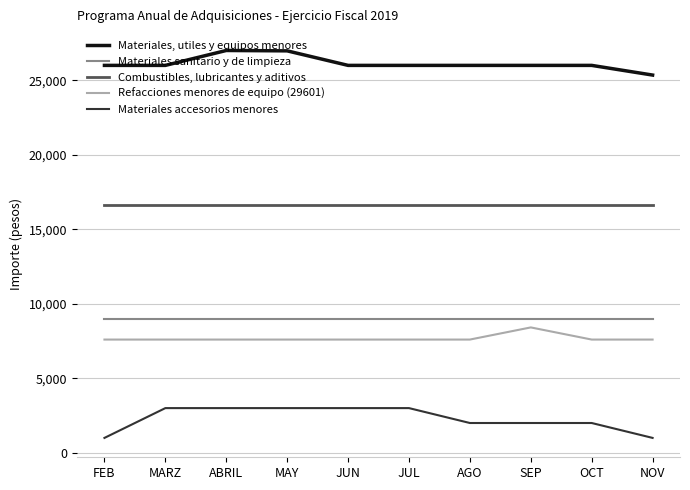

True or false: Materiales accesorios menores has a value of 1633 at JUL.

False